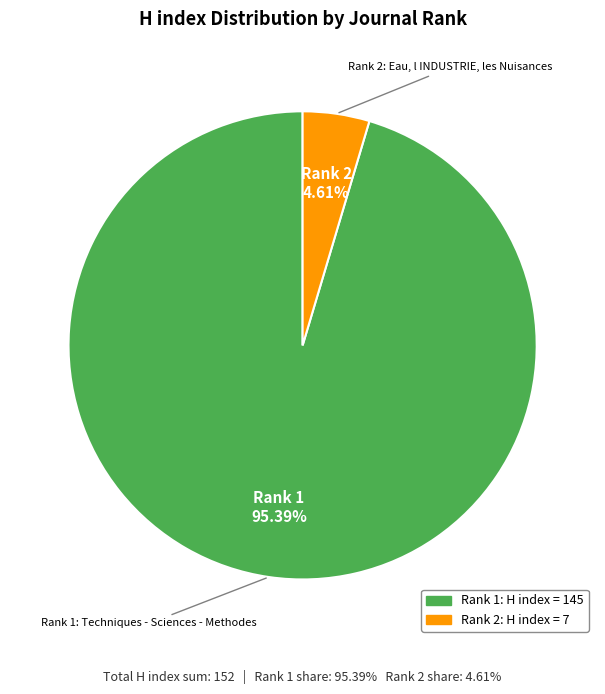

Is there any slice that represents more than half of the pie?

Yes